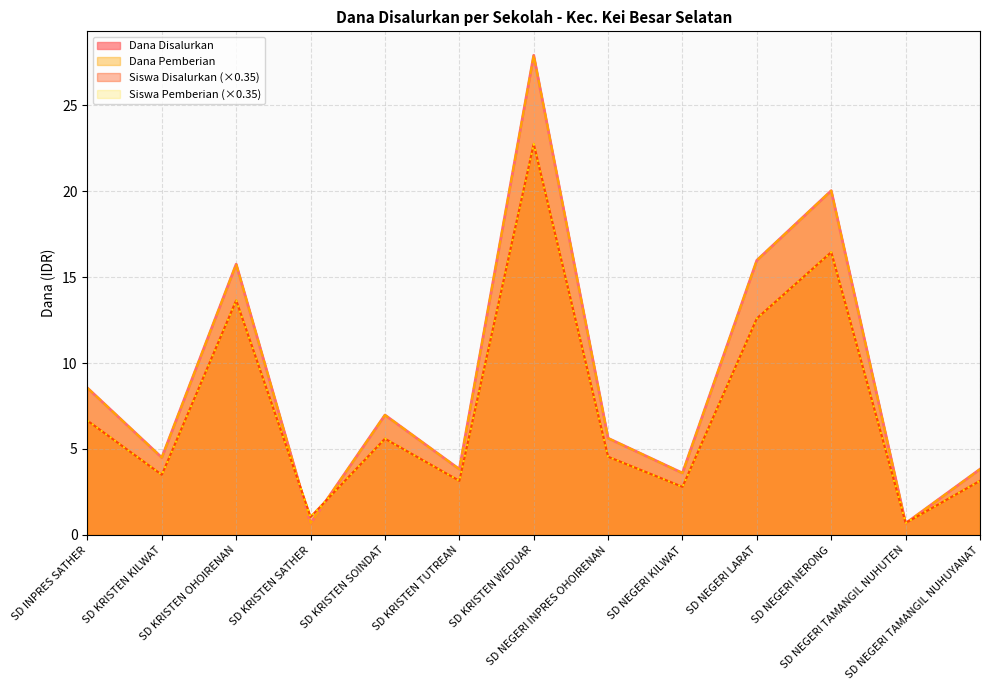

Is the value of Siswa Pemberian at SD NEGERI NERONG greater than the value of Siswa Disalurkan at SD NEGERI NERONG?

No